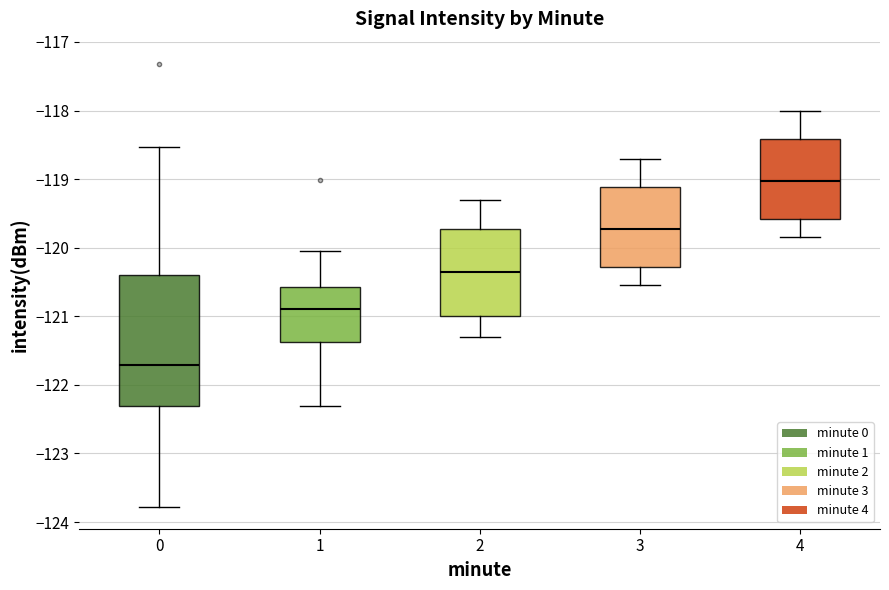

Which box has the highest median line?

4